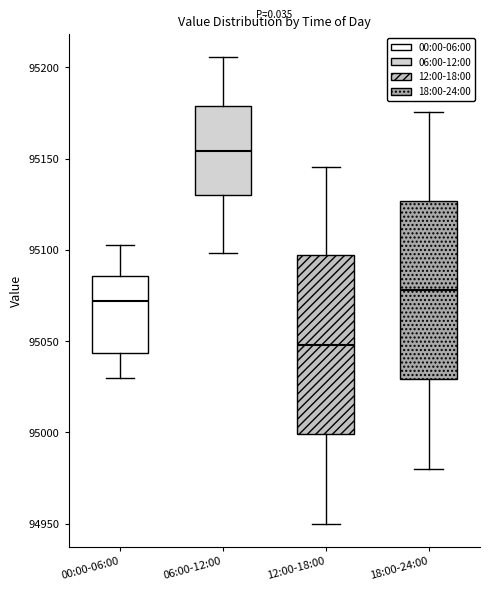

Where does the lower whisker of the box for 00:00-06:00 end on the y-axis? The values are not printed on the chart, so give them approximately, as read against the axis.

95030